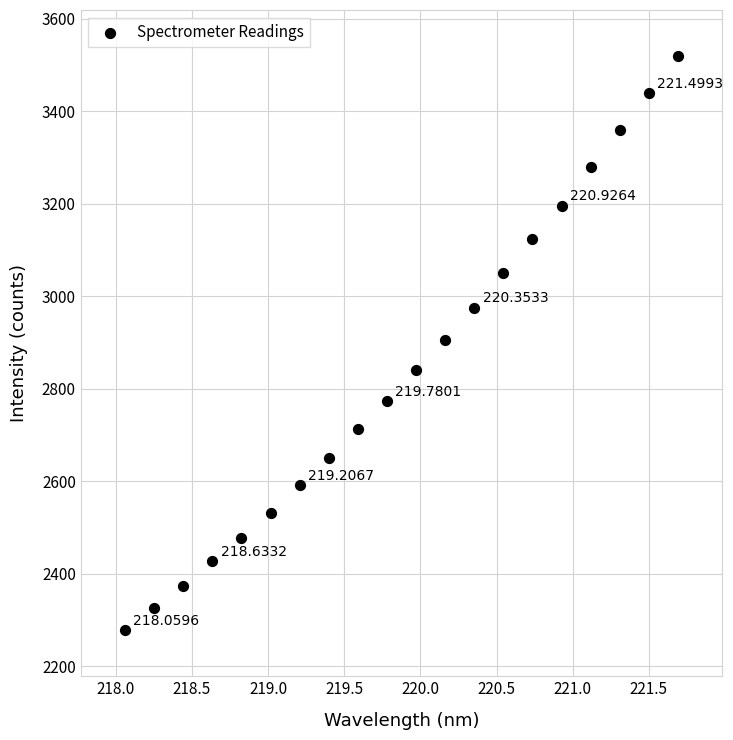

What is the range of Y values (max minus min)?

1241.7